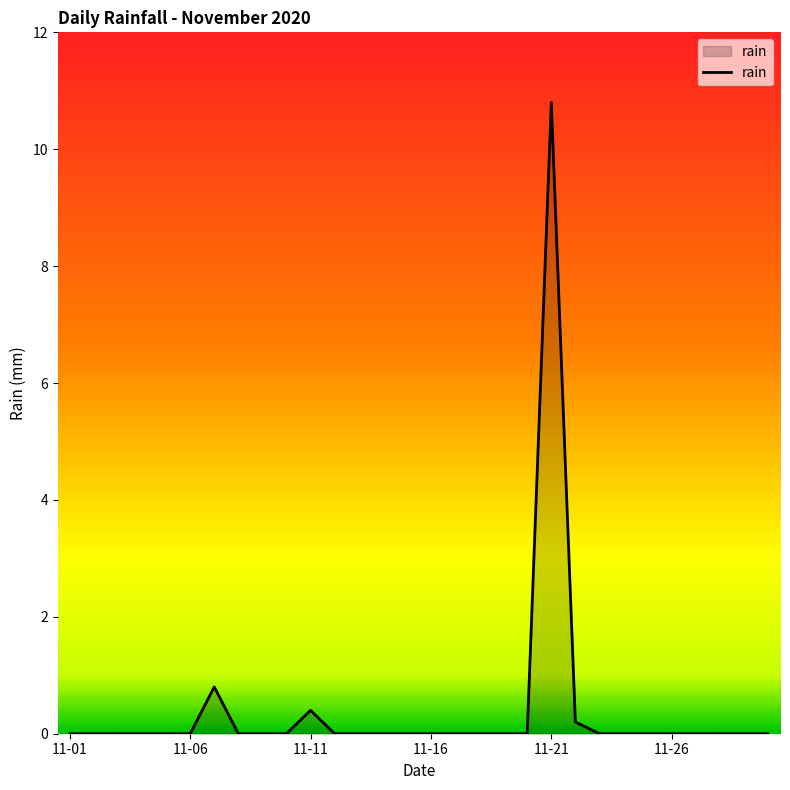

Is this an area chart (filled region under the line)?

Yes